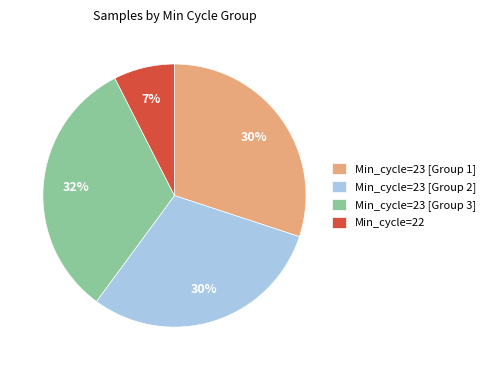

To the nearest percent, what is the average slice percentage?

25%